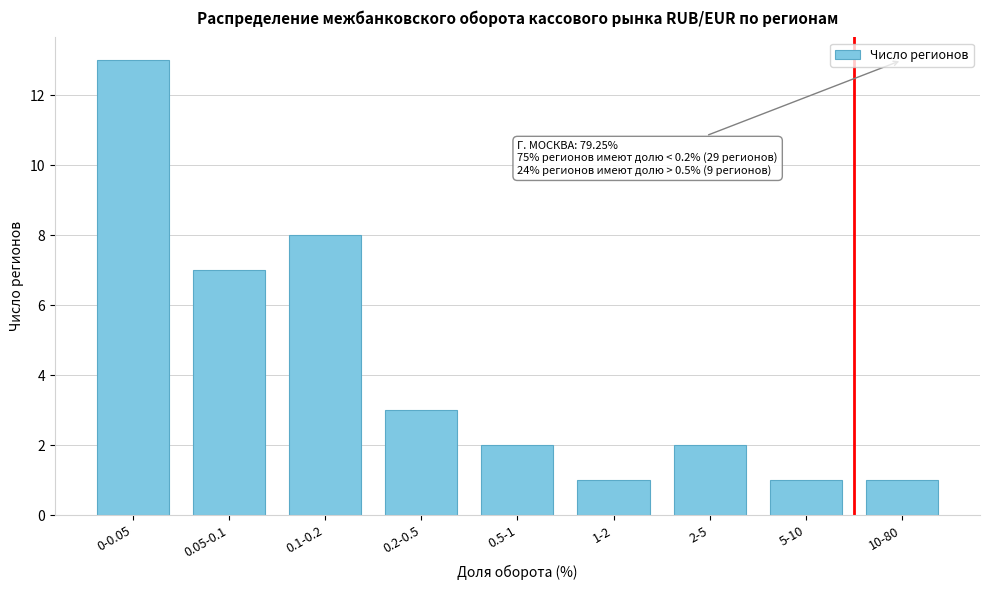

Reading left to right, list all the values displayed in this chart.

13	7	8	3	2	1	2	1	1